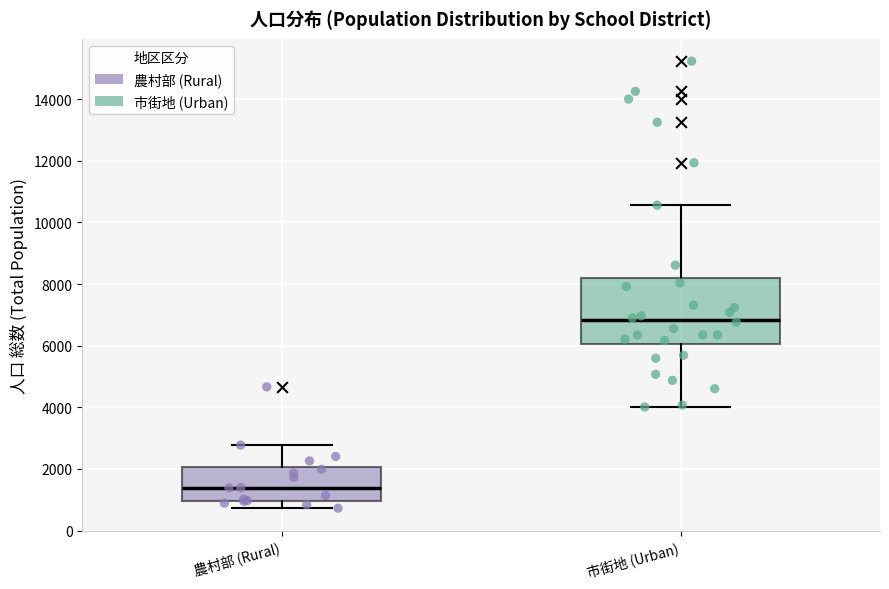

Which box is the tallest, from its lower edge to its upper edge?

市街地 (Urban)